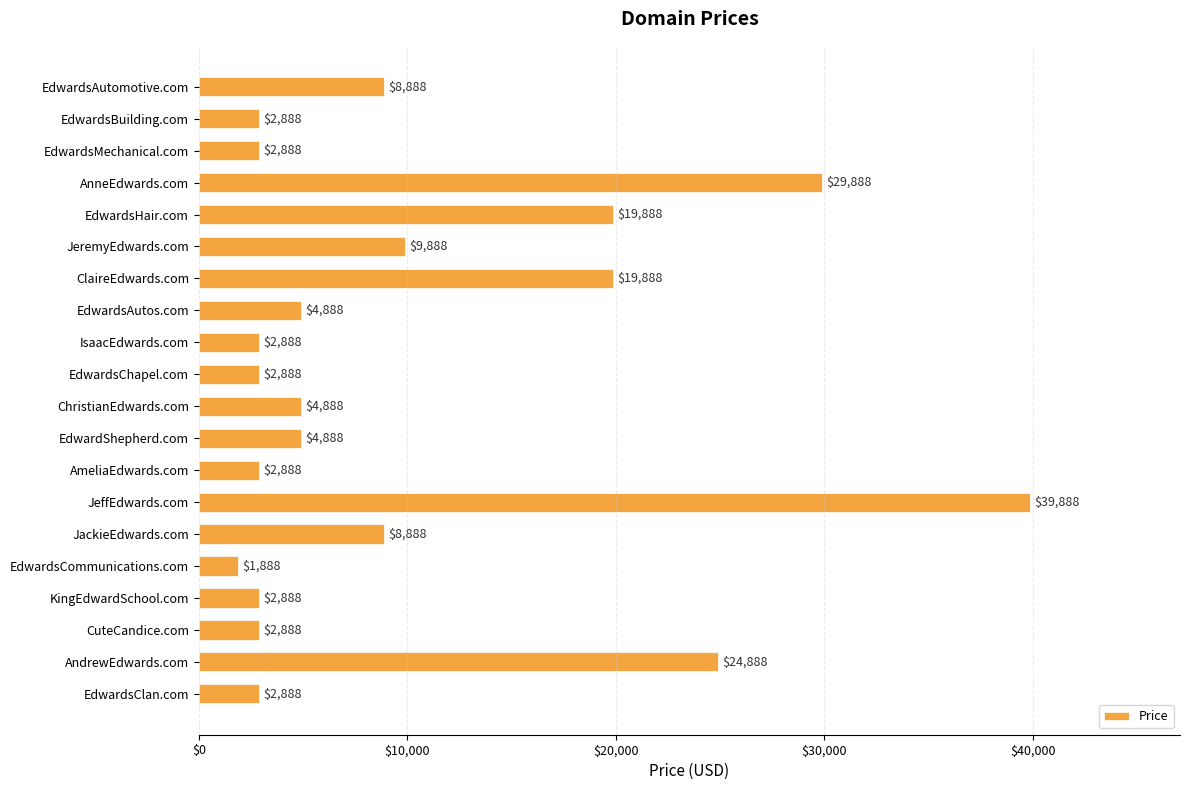

The value at IsaacEdwards.com is 2888. True or false?

True